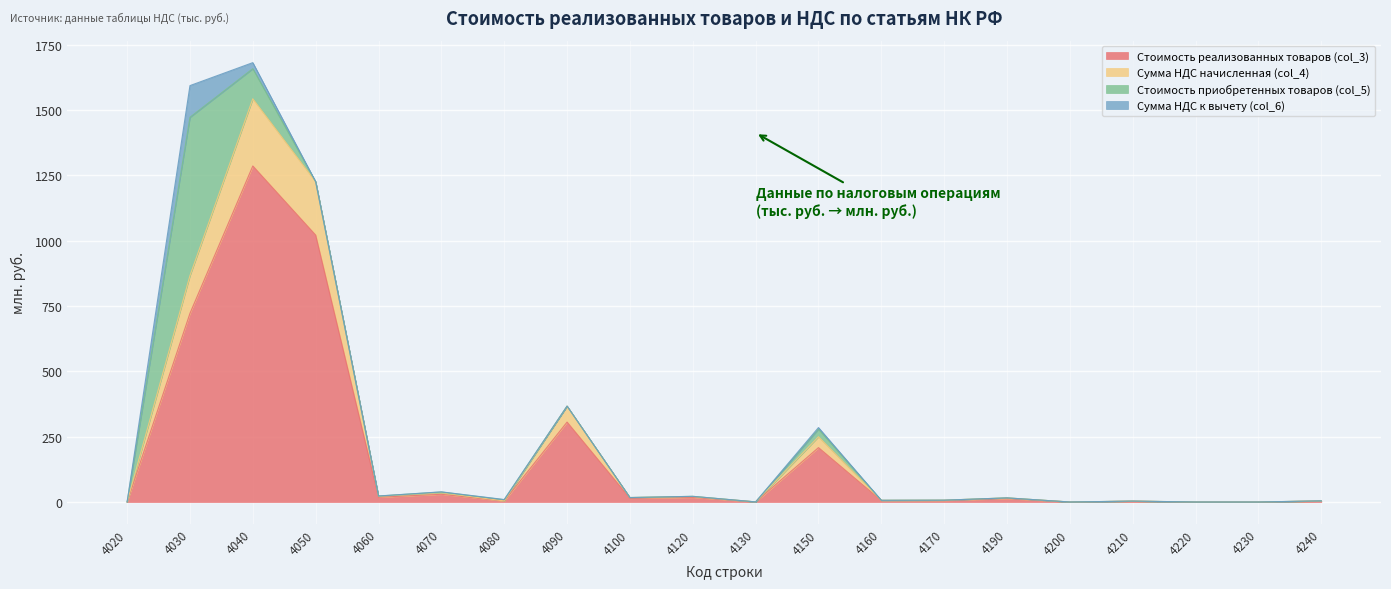

What is the maximum value for Стоимость реализованных товаров (col_3)?

1286.1